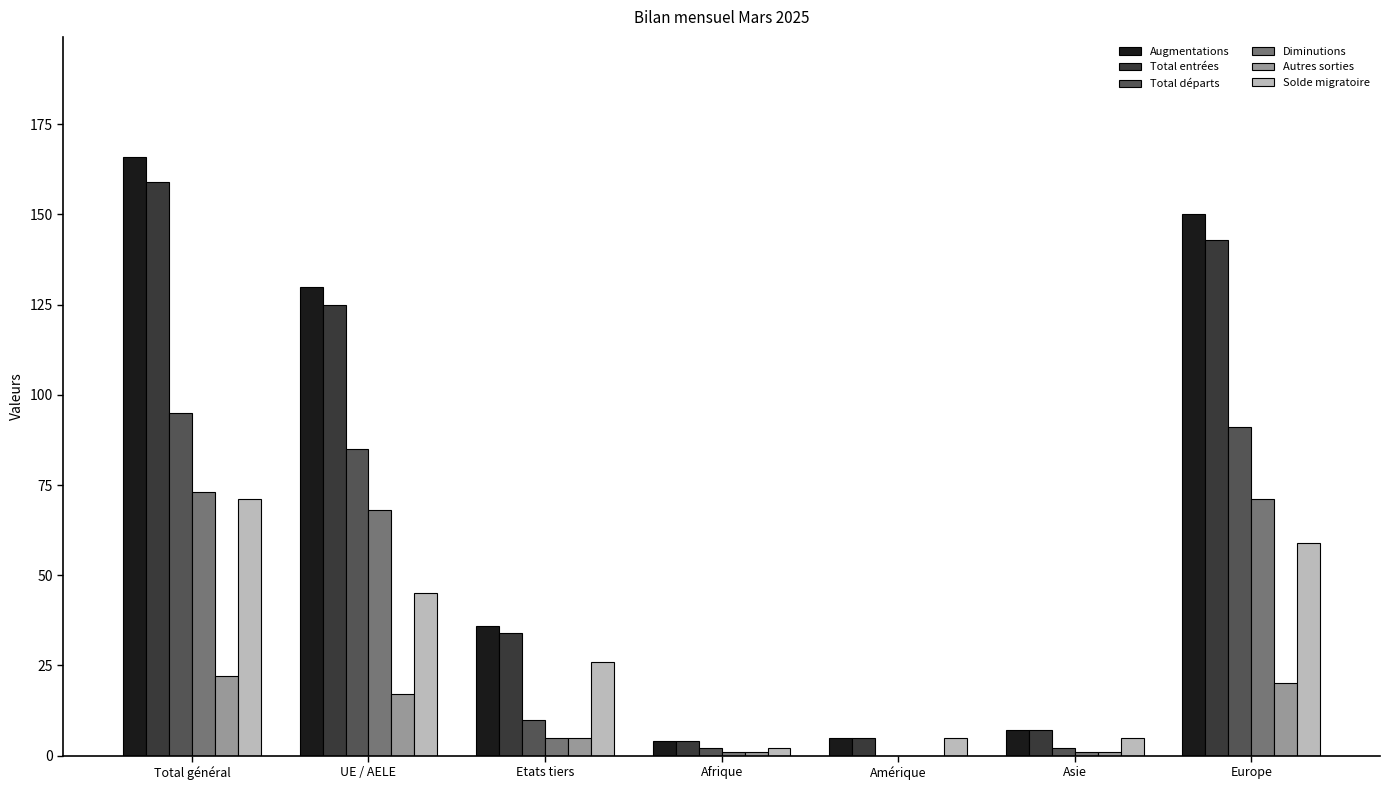

At which label does Augmentations first exceed 36?

Total général